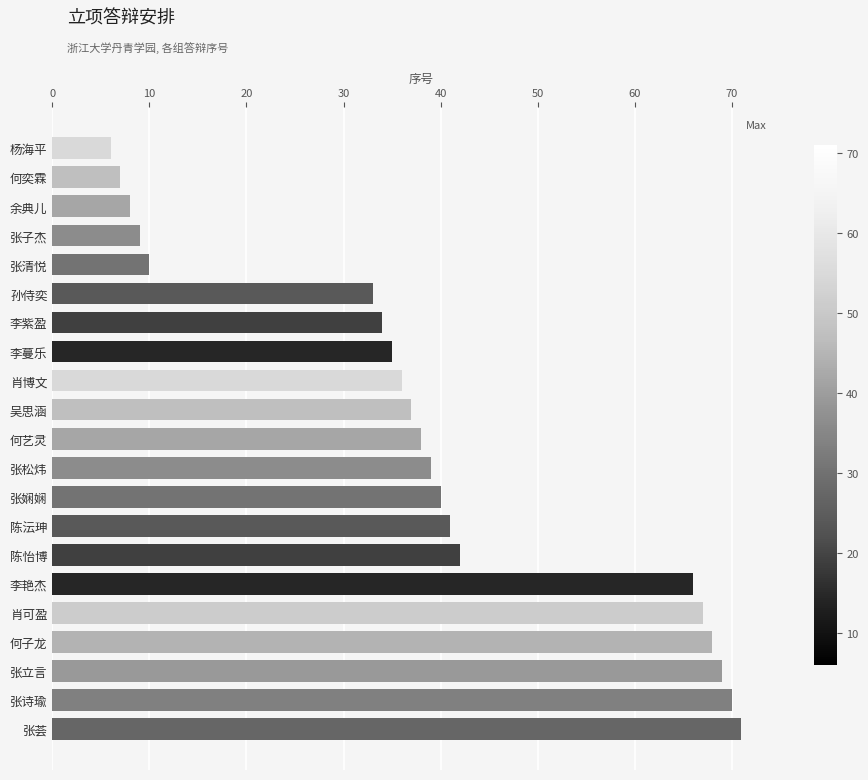

List the labels in order of value, smallest first.

杨海平, 何奕霖, 余典儿, 张子杰, 张清悦, 孙侍奕, 李紫盈, 李蔓乐, 肖博文, 吴思涵, 何艺灵, 张松炜, 张娴娴, 陈沄珅, 陈怡博, 李艳杰, 肖可盈, 何子龙, 张立言, 张诗瑜, 张荟